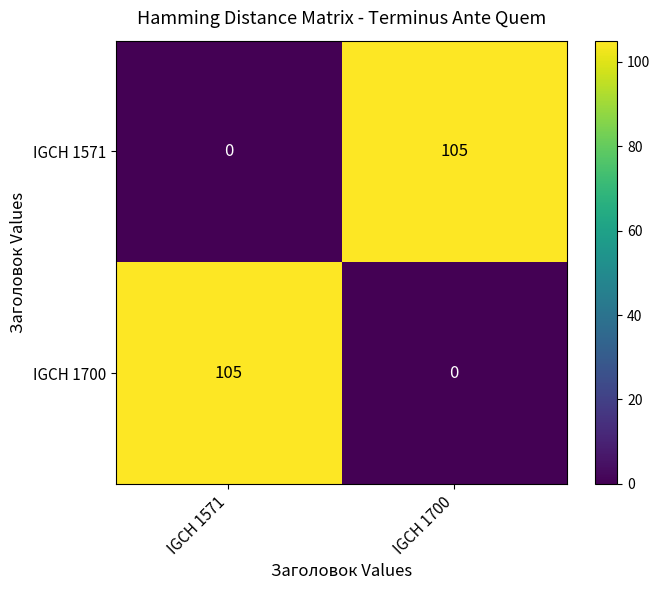

What is the maximum value shown in the chart?

105